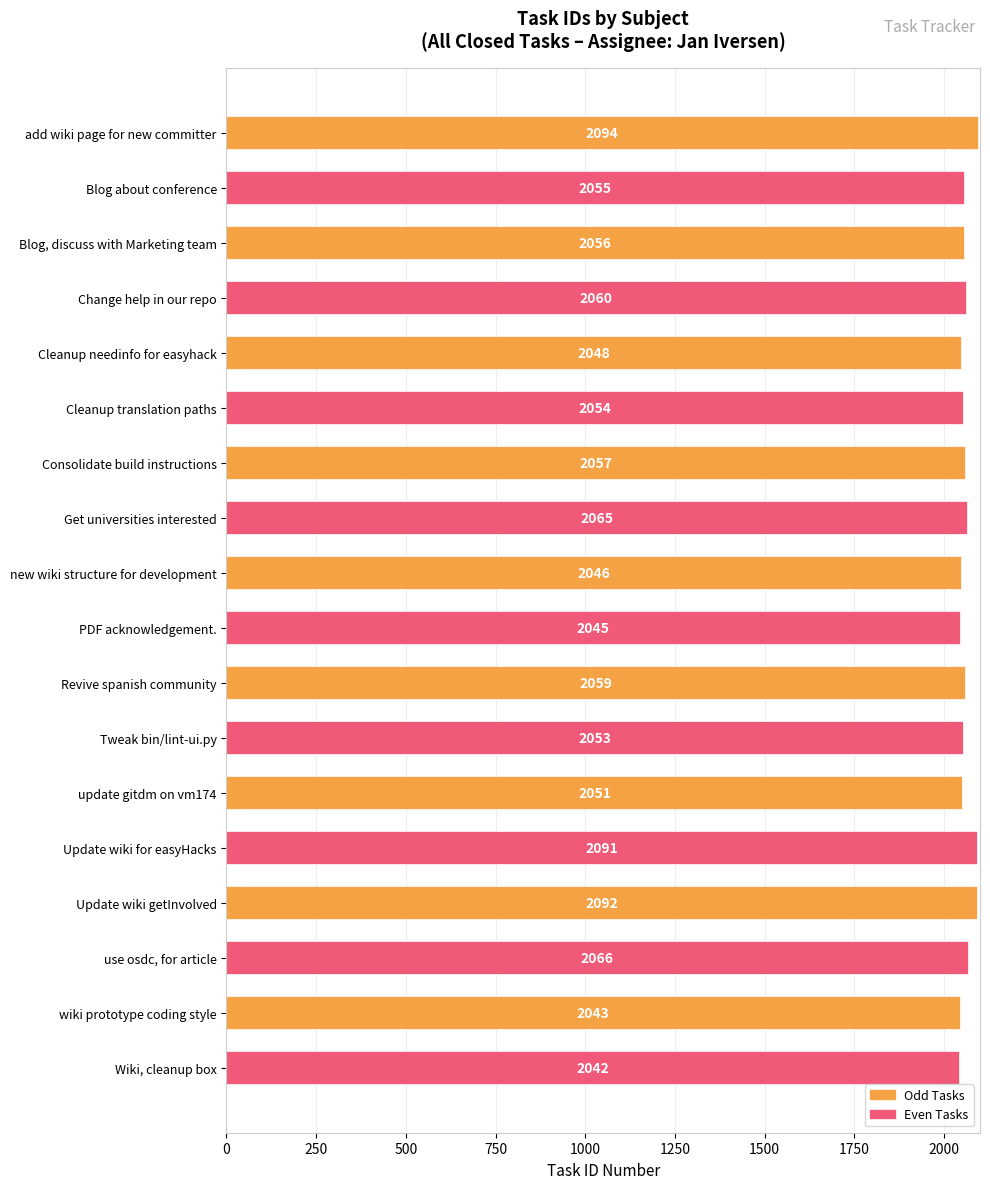

Reading top to bottom, list all the values displayed in this chart.

add wiki page for new committer=2094	Blog about conference=2055	Blog, discuss with Marketing team=2056	Change help in our repo=2060	Cleanup needinfo for easyhack=2048	Cleanup translation paths=2054	Consolidate build instructions=2057	Get universities interested=2065	new wiki structure for development=2046	PDF acknowledgement.=2045	Revive spanish community=2059	Tweak bin/lint-ui.py=2053	update gitdm on vm174=2051	Update wiki for easyHacks=2091	Update wiki getInvolved=2092	use osdc, for article=2066	wiki prototype coding style=2043	Wiki, cleanup box=2042